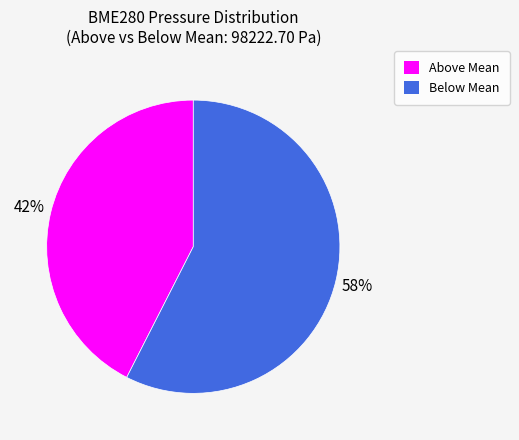

Is there a majority slice in this chart?

Yes